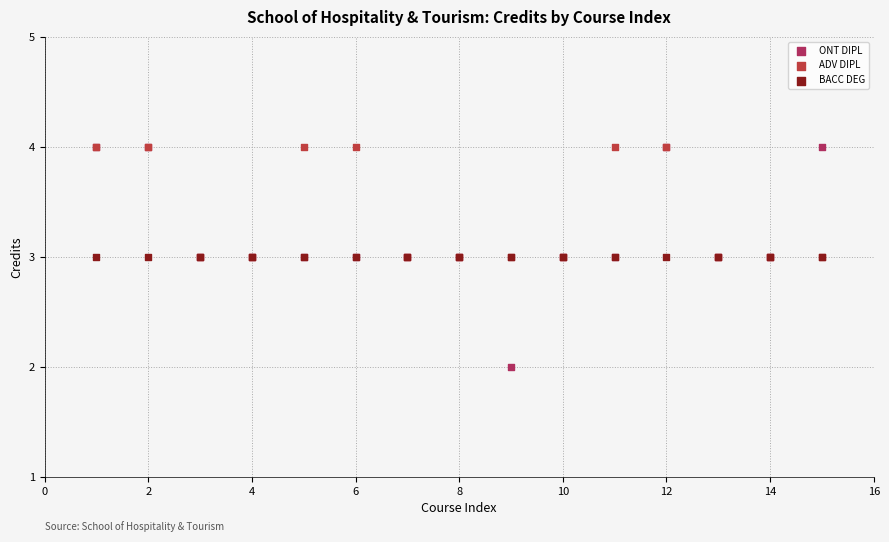

What are all the series names shown in the legend?

ONT DIPL, ADV DIPL, BACC DEG